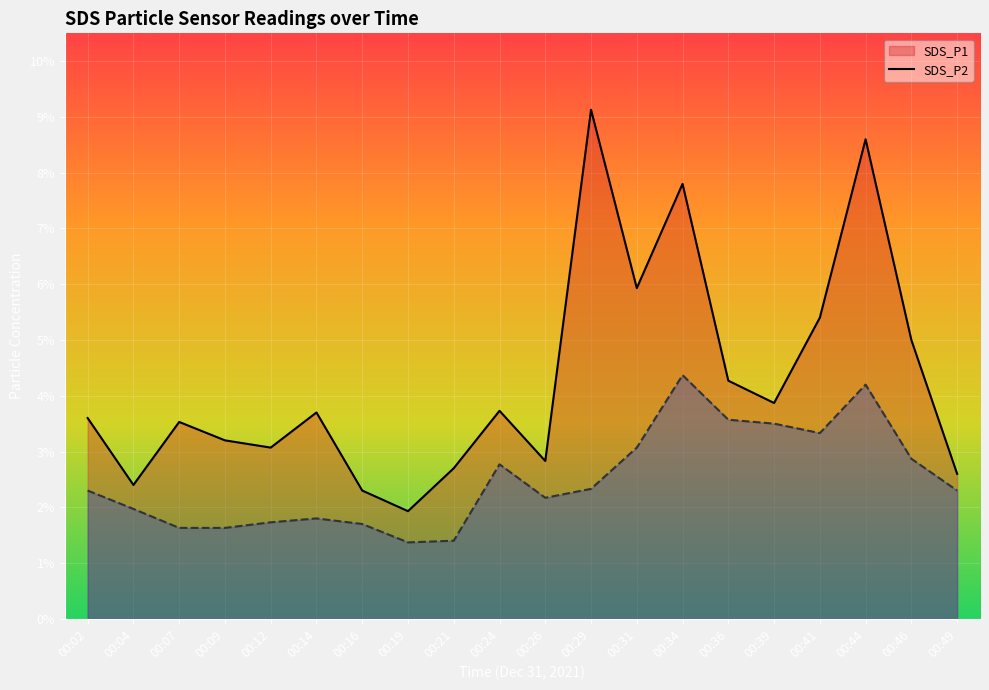

What is the value of the SDS_P1 point at the 15th from the left?

4.3